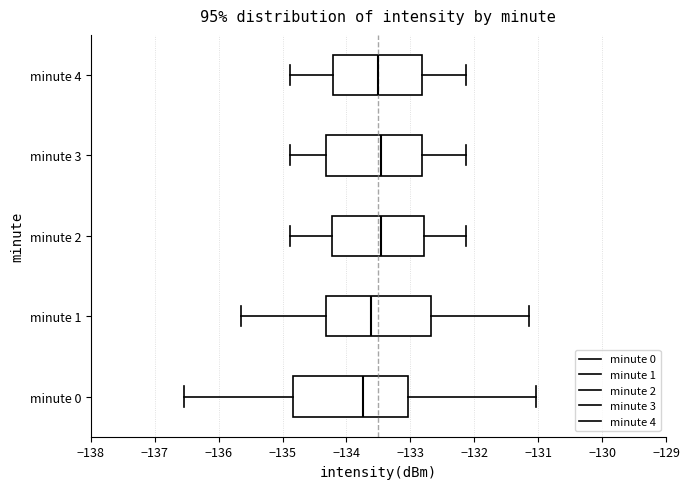

Reading bottom to top, transcribe this box plot: for each box, give where its median line is, the range the box spans, and where its two whiskers end, as read against the x-axis. The values are not printed on the chart, so give them approximately, as read against the axis.

minute 0: median -133.7, box -134.8 to -133.0, whiskers -136.5 to -131.0
minute 1: median -133.6, box -134.3 to -132.7, whiskers -135.7 to -131.1
minute 2: median -133.5, box -134.2 to -132.8, whiskers -134.9 to -132.1
minute 3: median -133.5, box -134.3 to -132.8, whiskers -134.9 to -132.1
minute 4: median -133.5, box -134.2 to -132.8, whiskers -134.9 to -132.1